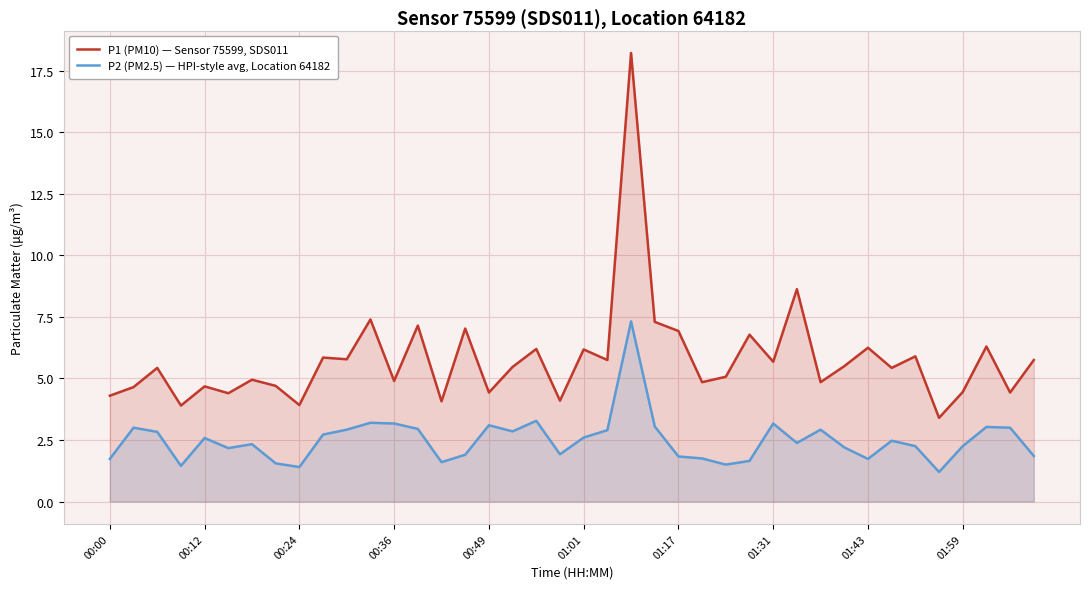

List the series in order of their peak value, lowest first.

P2 (PM2.5) — HPI-style avg, Location 64182, P1 (PM10) — Sensor 75599, SDS011